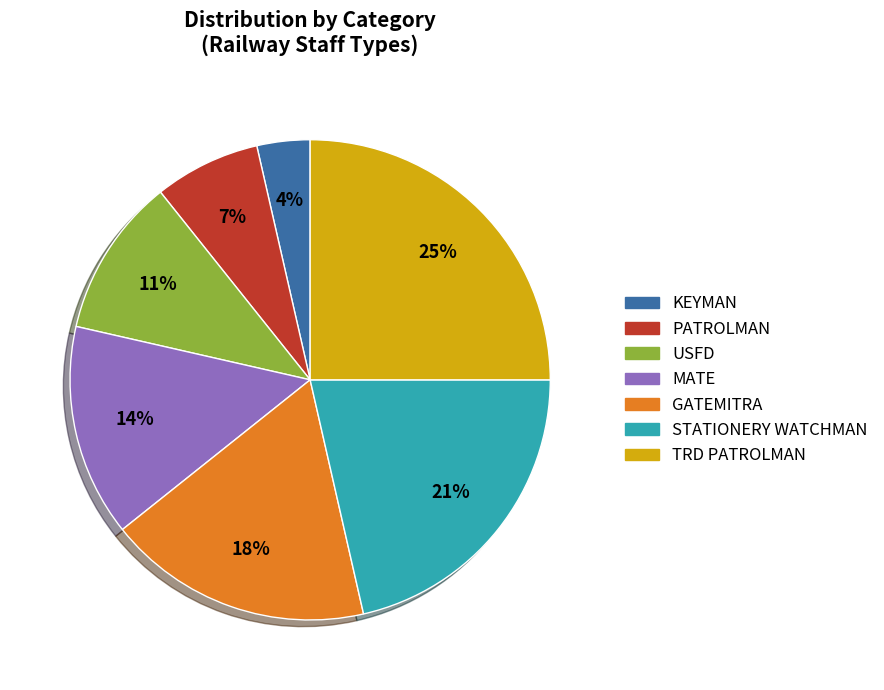

Is there any slice that represents more than half of the pie?

No